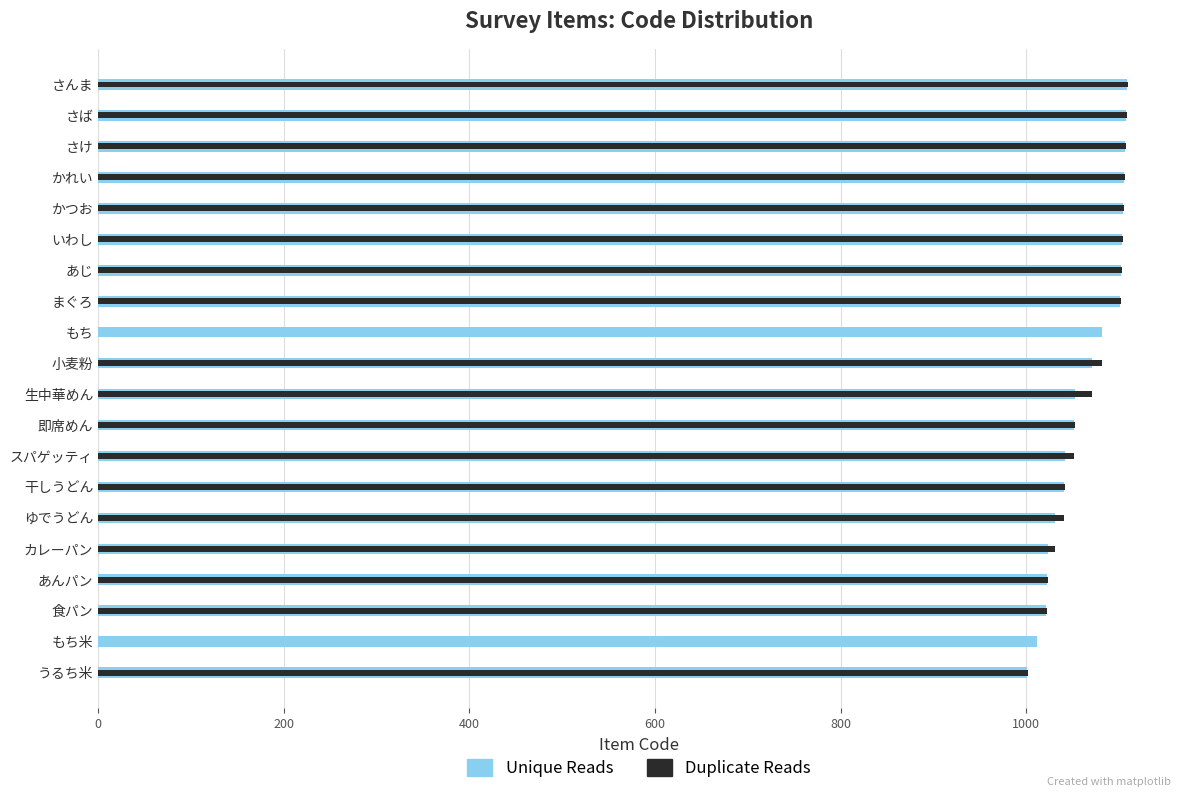

What is the lowest value of the Unique Reads series?

1001